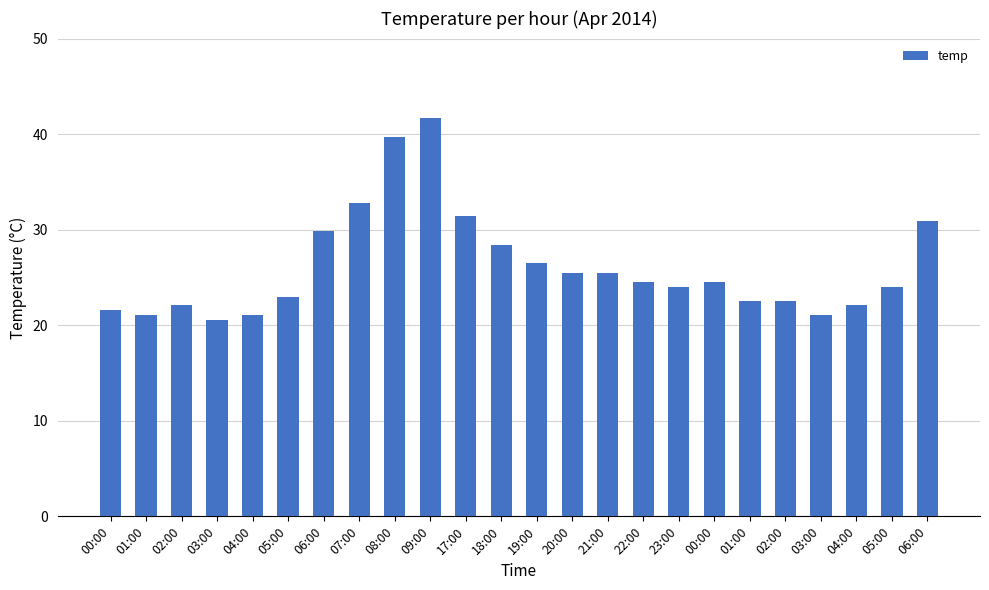

What is the sum of all values?

627.0